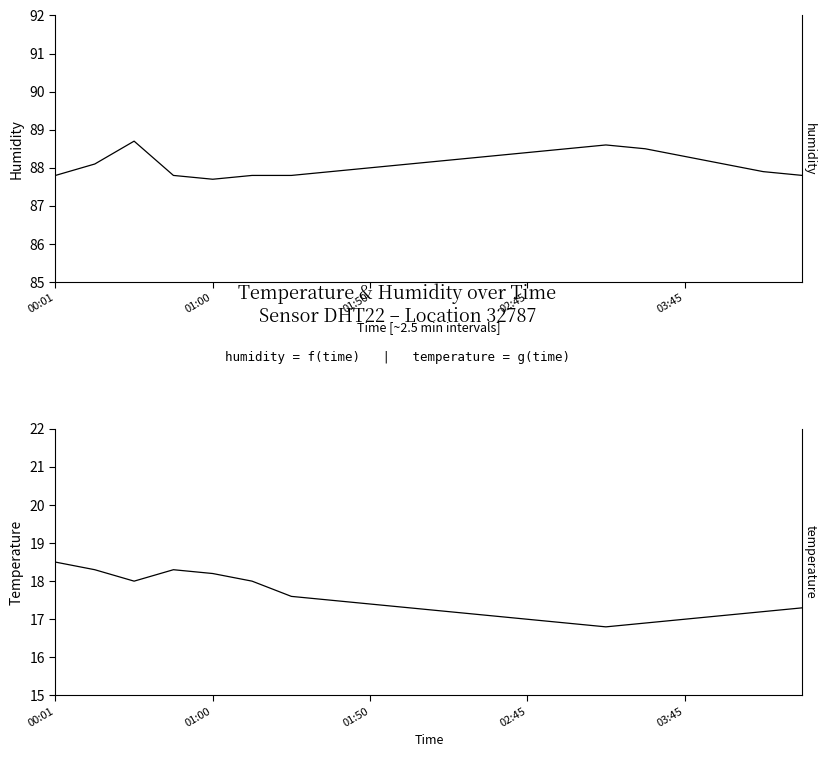

What is the sum of all humidity values?

1762.3